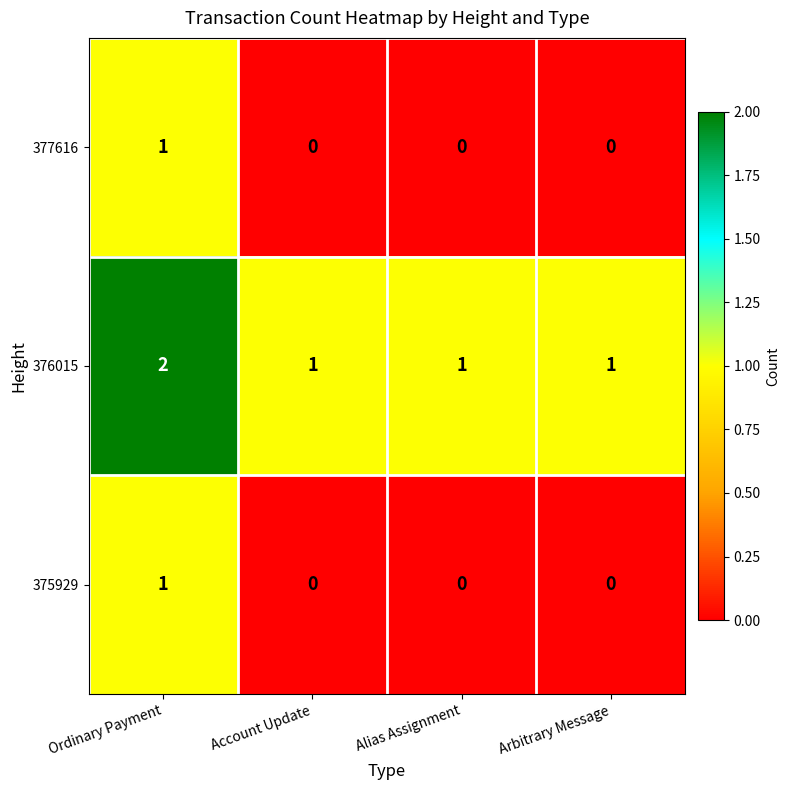

At which category does the chart reach its peak across all series?

Ordinary Payment